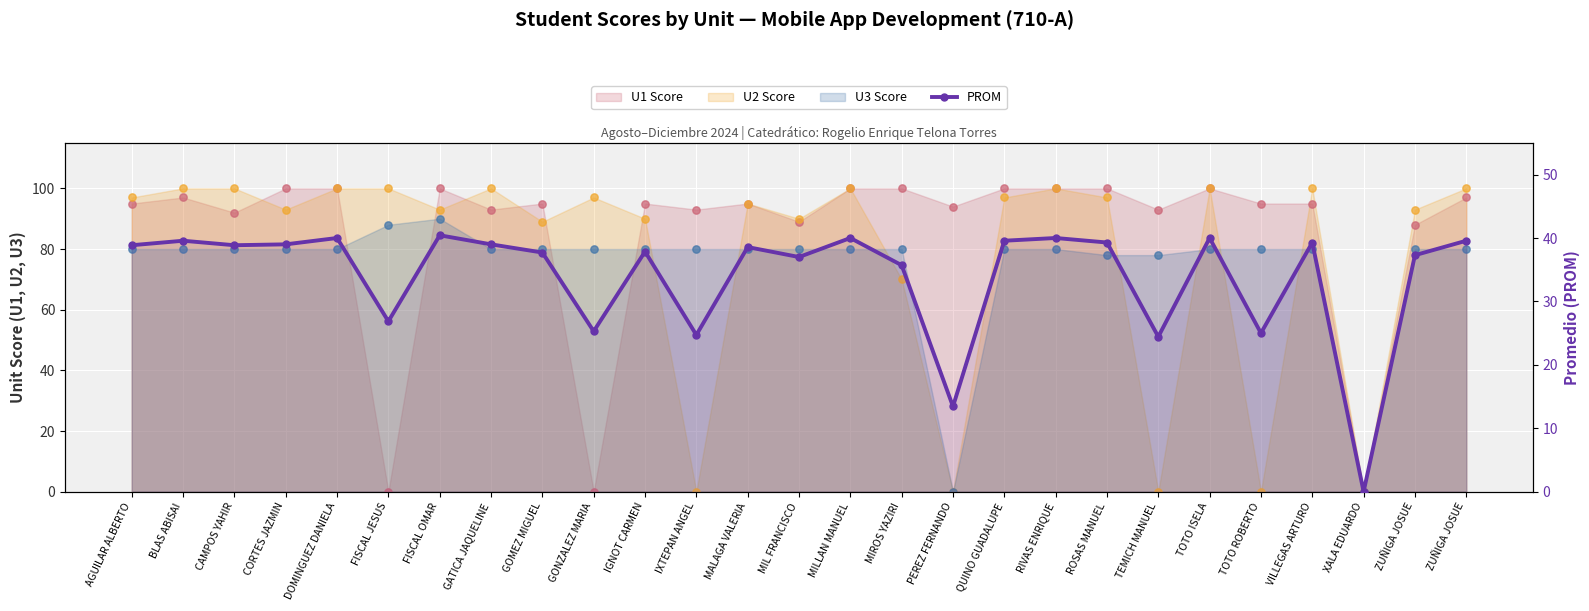

What is the change in value from MILLAN MANUEL to QUINO GUADALUPE?

-0.4